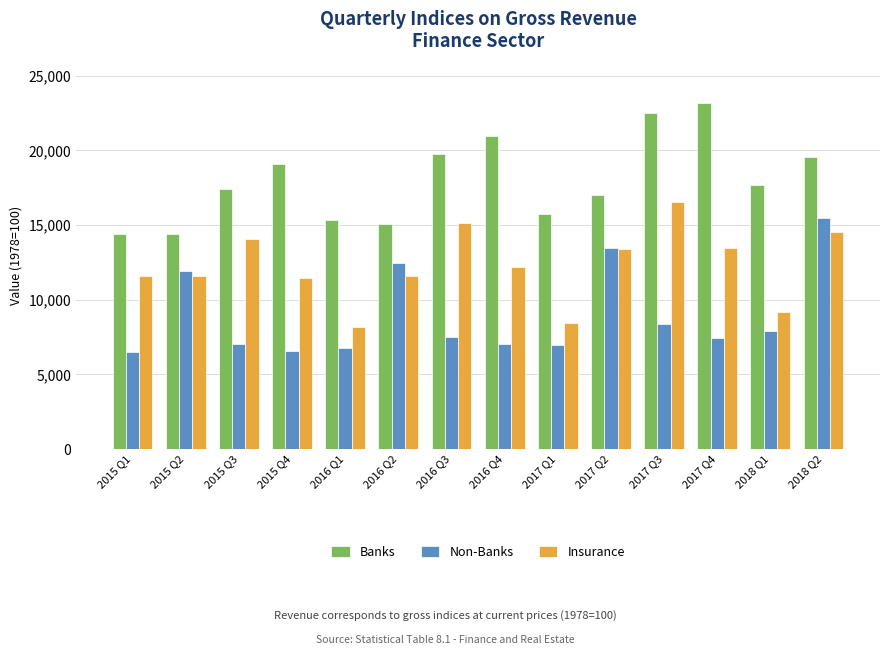

Which series has the largest range (max minus min)?

Non-Banks